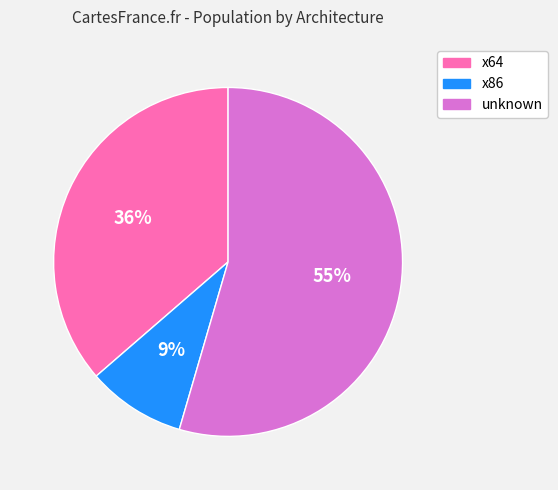

Does any single category account for the majority?

Yes